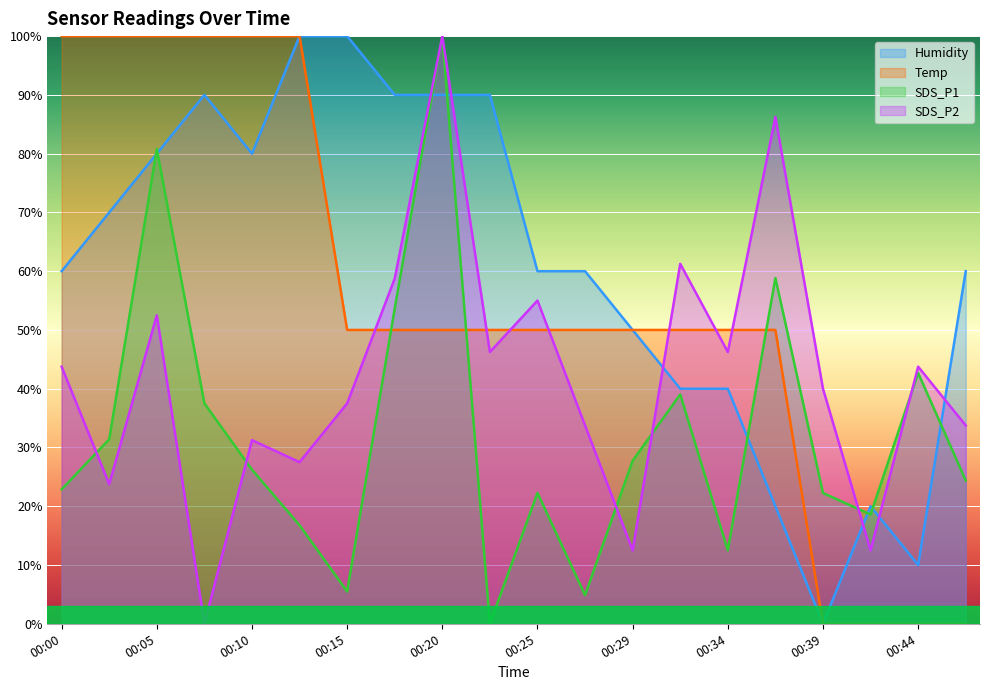

How many categories are shown in the chart?

20